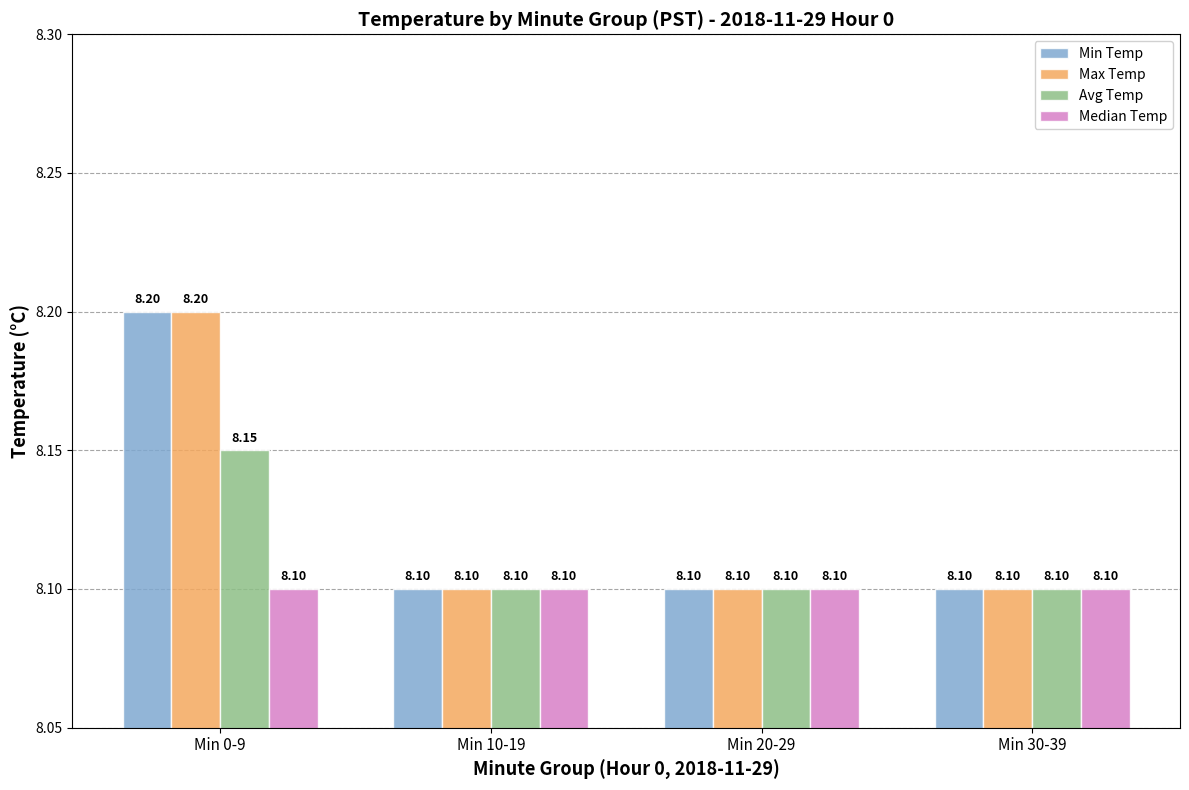

At which category is the sum across all series the highest?

Min 0-9